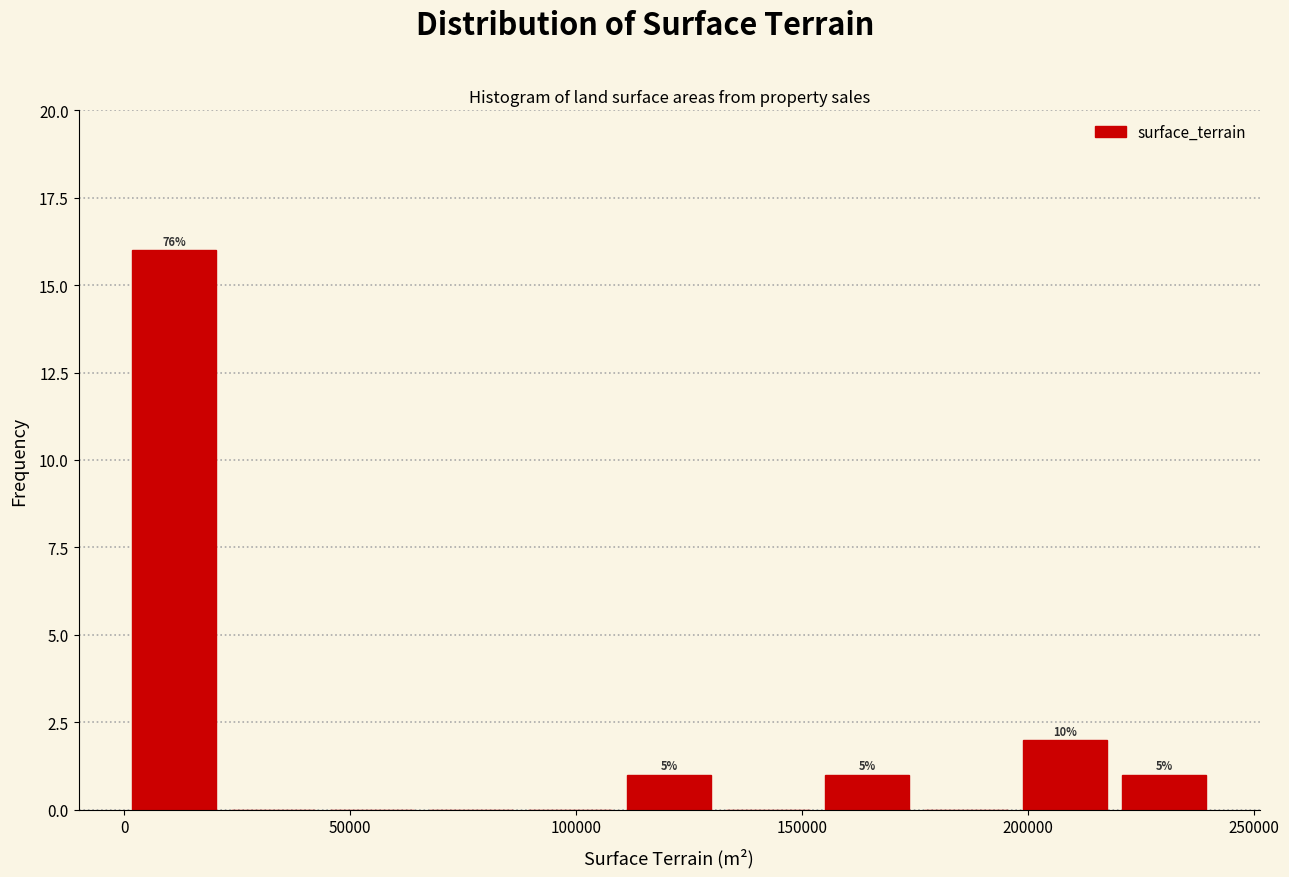

Which range on the x-axis has the tallest bar?

0 to 20000